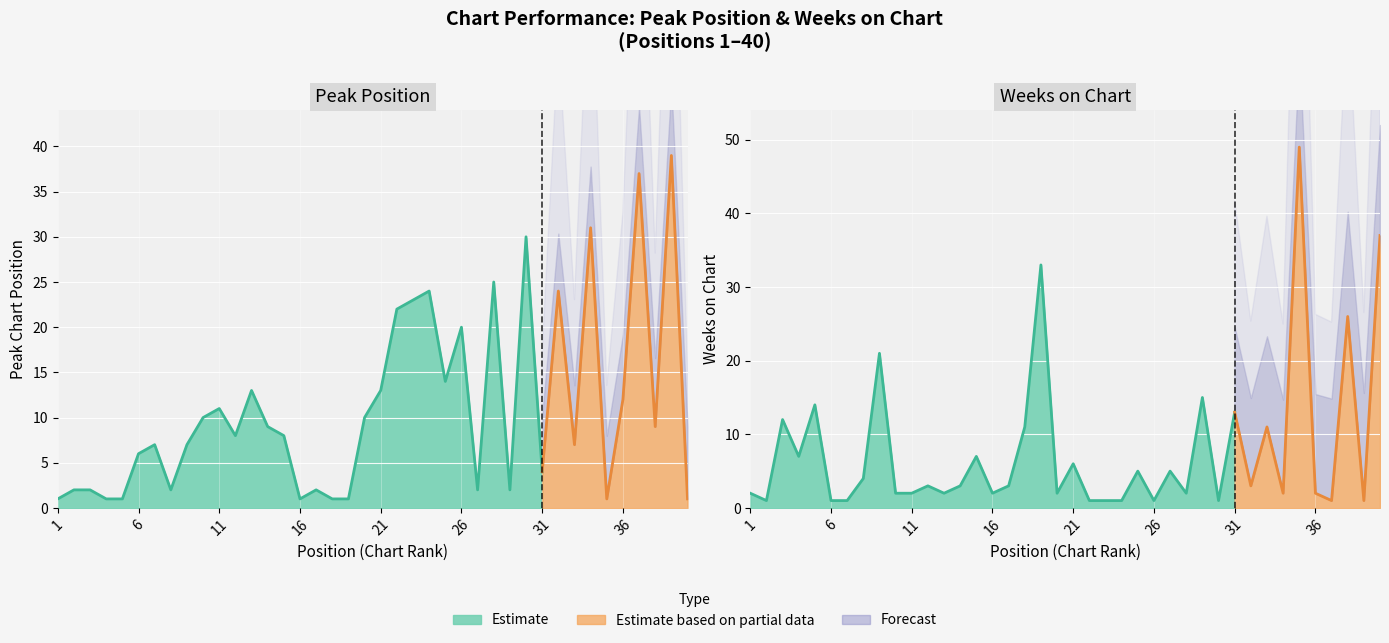

At which category does the chart reach its minimum across all series?

1